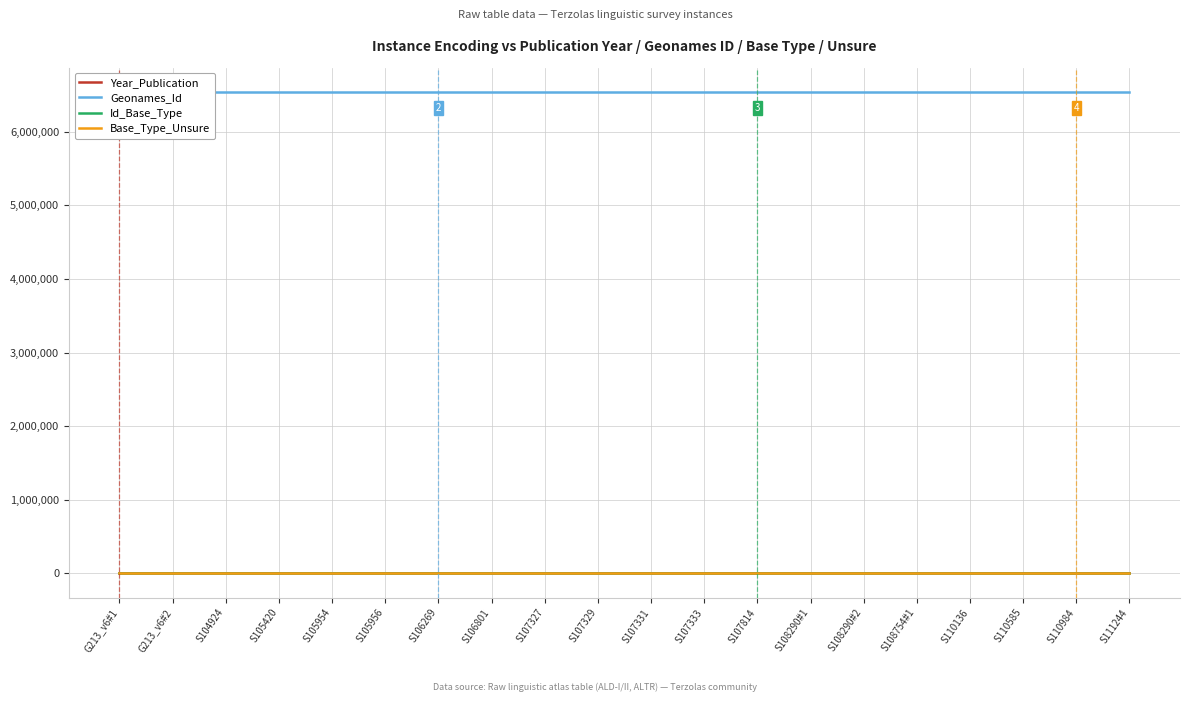

What is the difference between the Year_Publication values at S107333 and G213_v6#1?

14